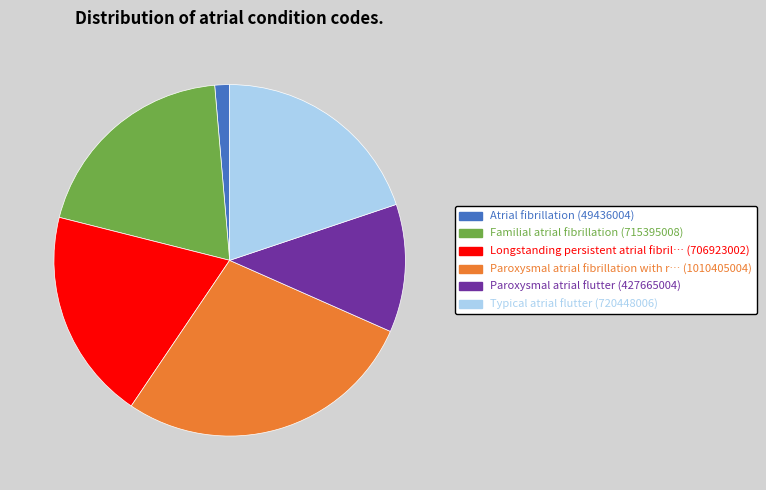

Is there any slice that represents more than half of the pie?

No